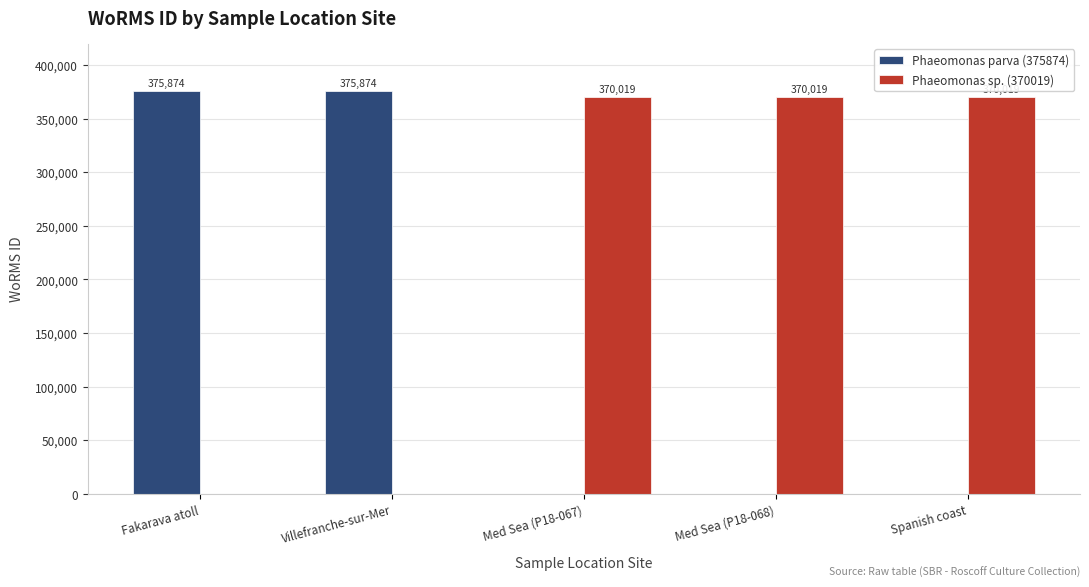

Between Villefranche-sur-Mer and Spanish coast, which series saw the biggest shift?

Phaeomonas parva (375874)